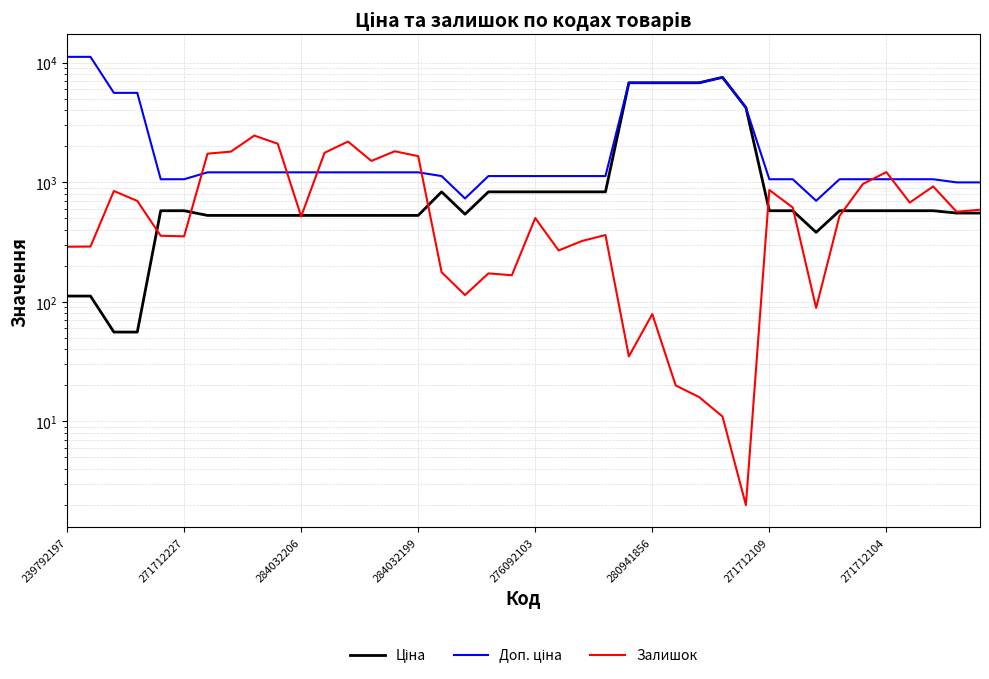

What is the label of the 40th point from the right?

239792197